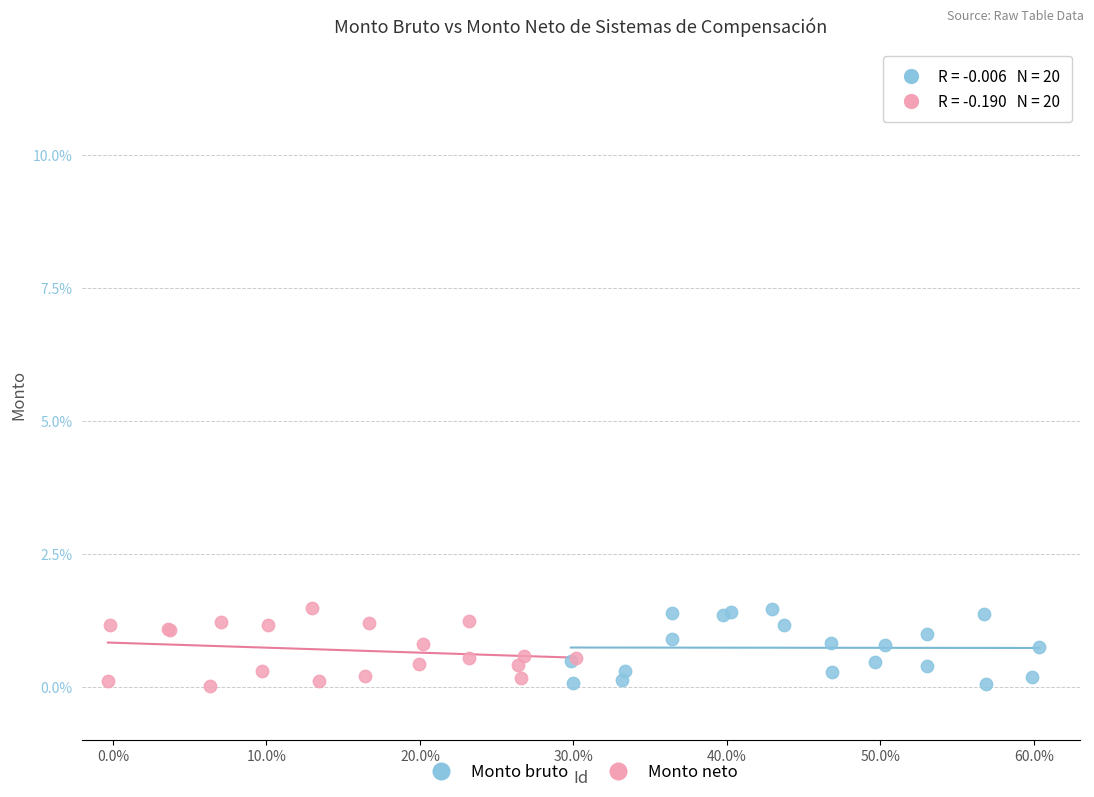

What are all the series names shown in the legend?

Monto bruto, Monto neto